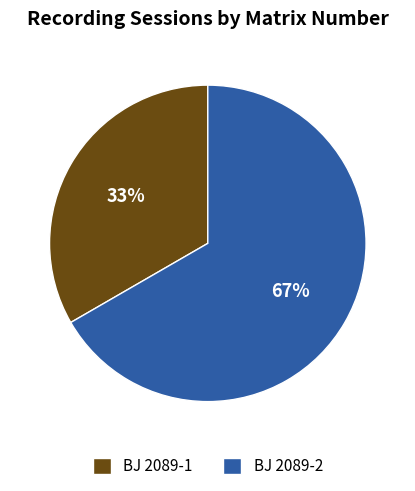

Is there any slice that represents more than half of the pie?

Yes